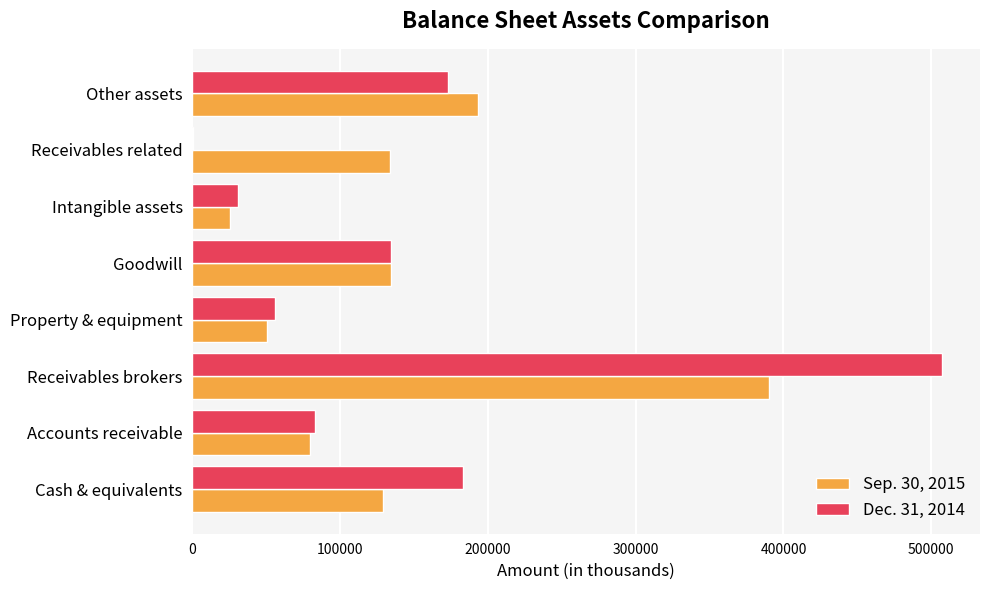

At which category does the chart reach its peak across all series?

Receivables brokers